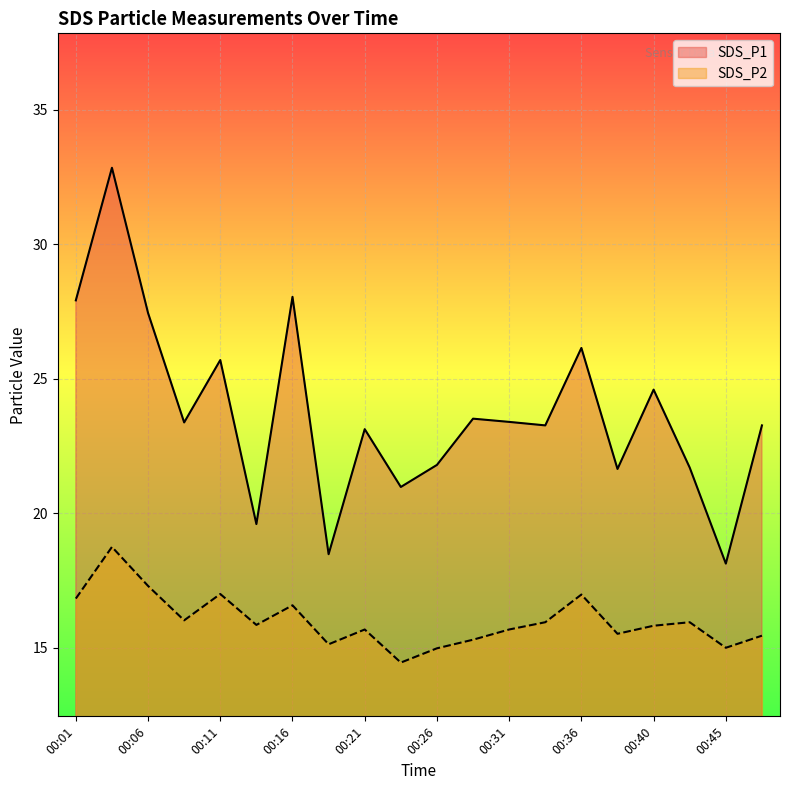

What is the minimum value shown in the chart?

14.4